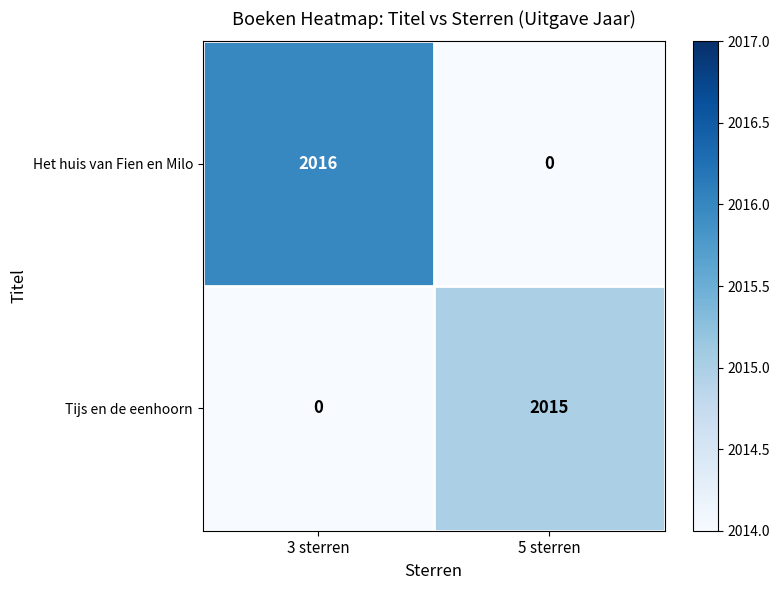

Reading right to left, what are all the values shown in this chart?

Het huis van Fien en Milo: 5 sterren=0	3 sterren=2016
Tijs en de eenhoorn: 5 sterren=2015	3 sterren=0